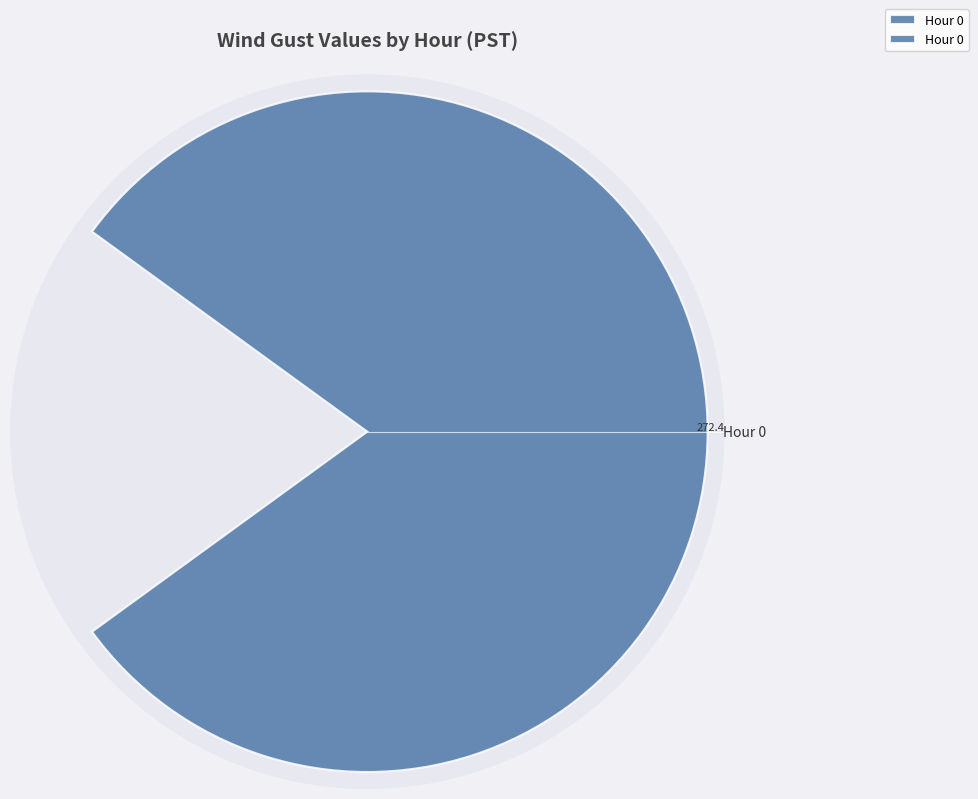

What is the largest slice in the pie chart?

Hour 0